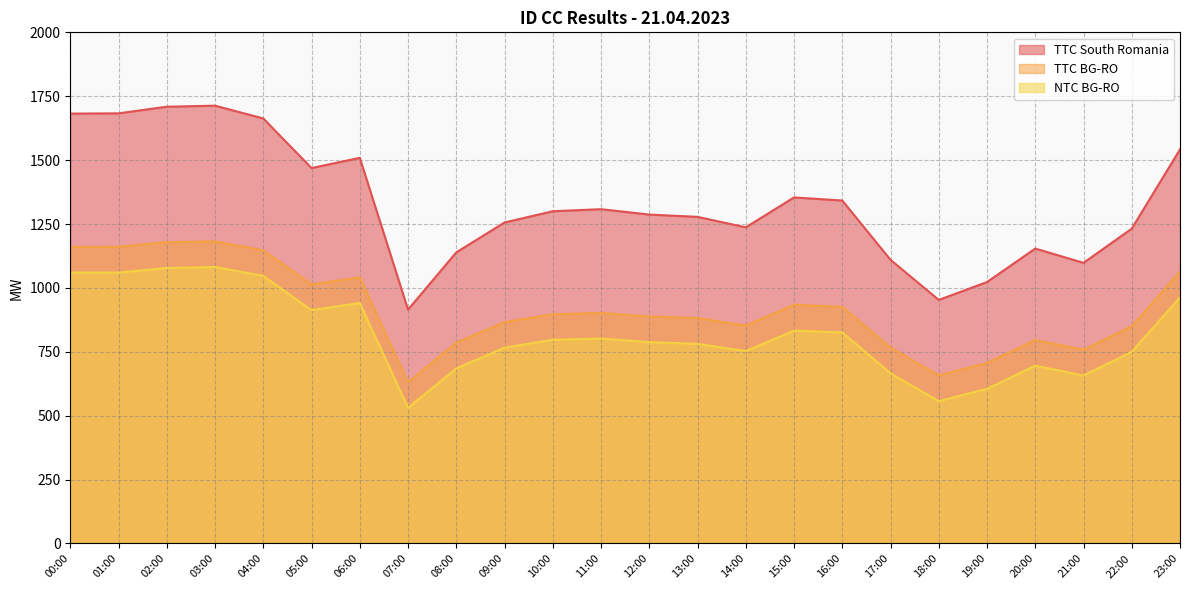

What is the average value of the TTC South Romania series?

1332